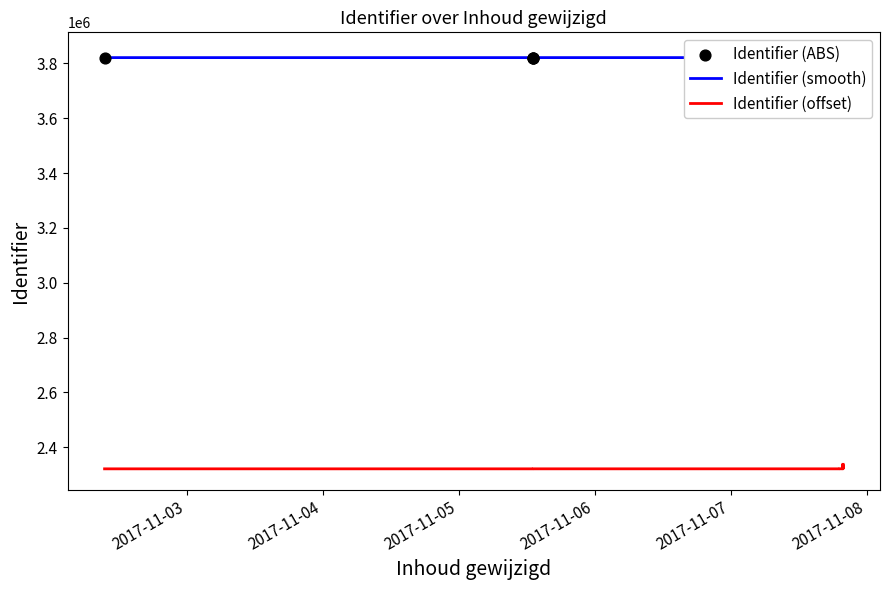

Which series has the largest Y range (max minus min)?

Identifier (smooth)